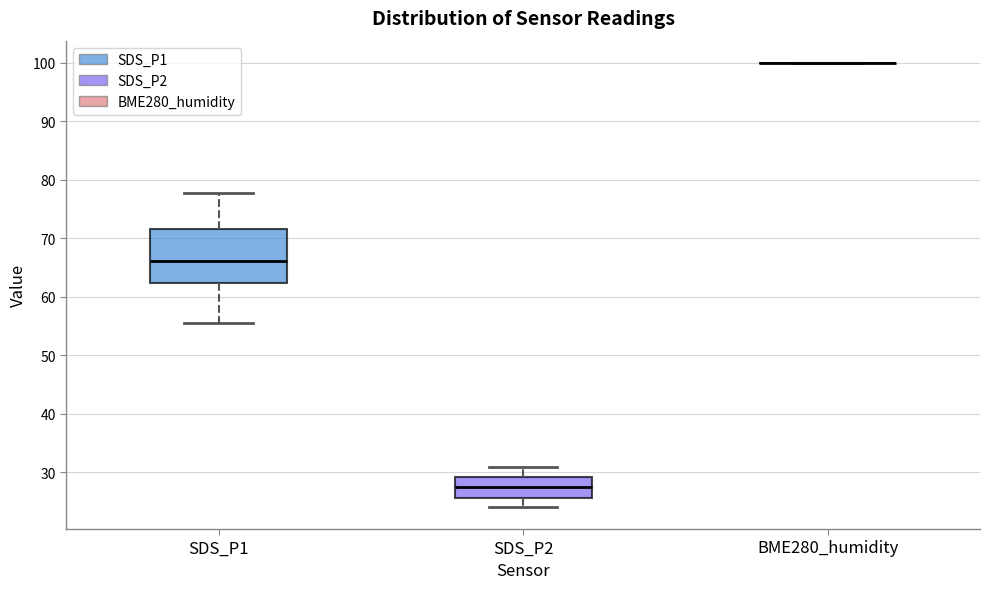

Reading left to right, read every box against the y-axis: the position of its median line, the range the box covers, and the ends of its whiskers. The values are not printed on the chart, so give them approximately, as read against the axis.

SDS_P1: median 66, box 62 to 72, whiskers 56 to 78
SDS_P2: median 28, box 25 to 29, whiskers 24 to 31
BME280_humidity: box collapsed to a line at 100, whiskers 100 to 100